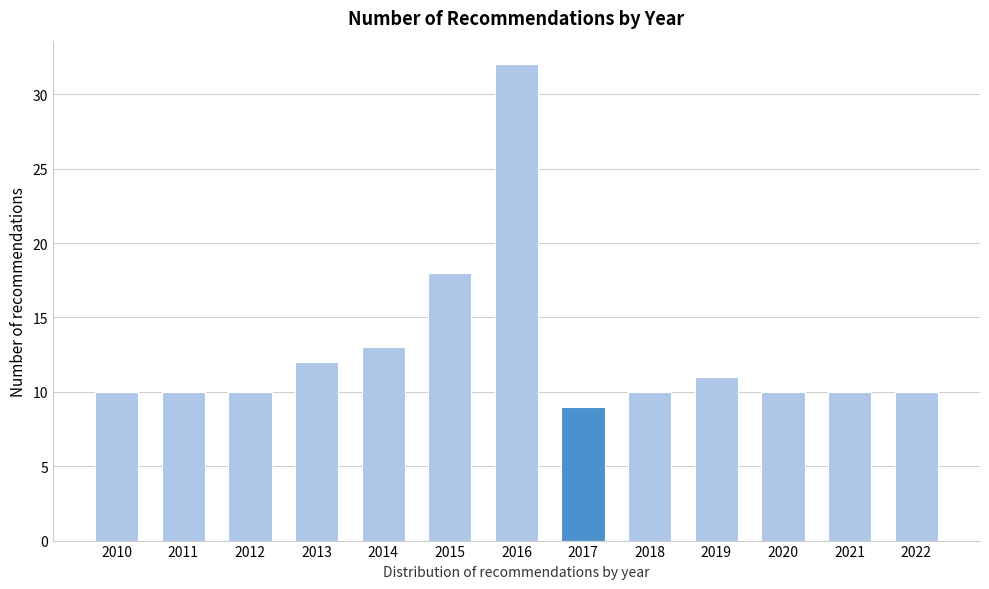

Reading right to left, what are all the values shown in this chart?

10	10	10	11	10	9	32	18	13	12	10	10	10